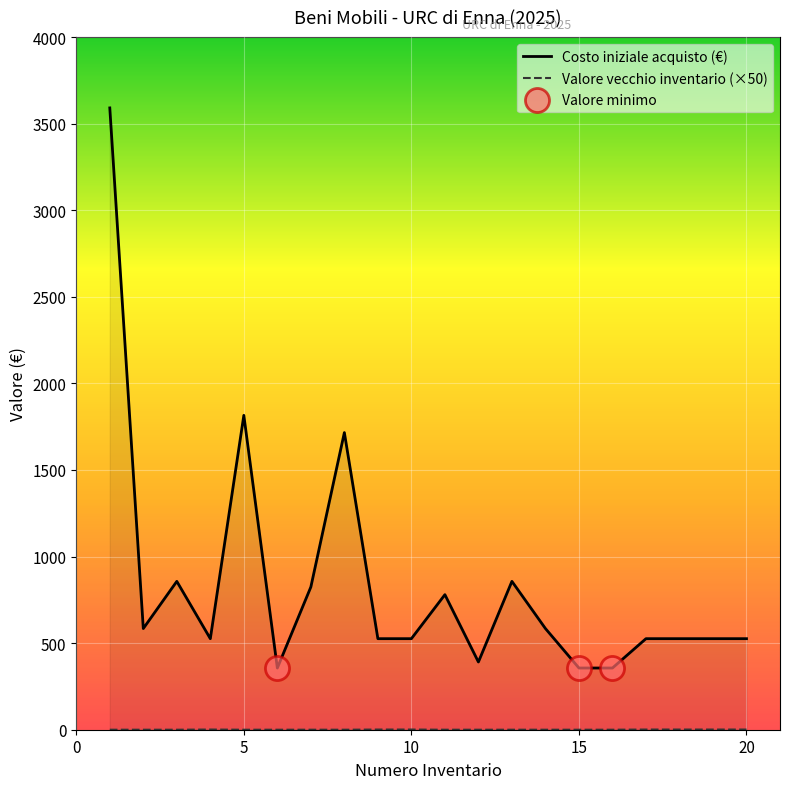

Which series contains the highest Y value?

Costo iniziale